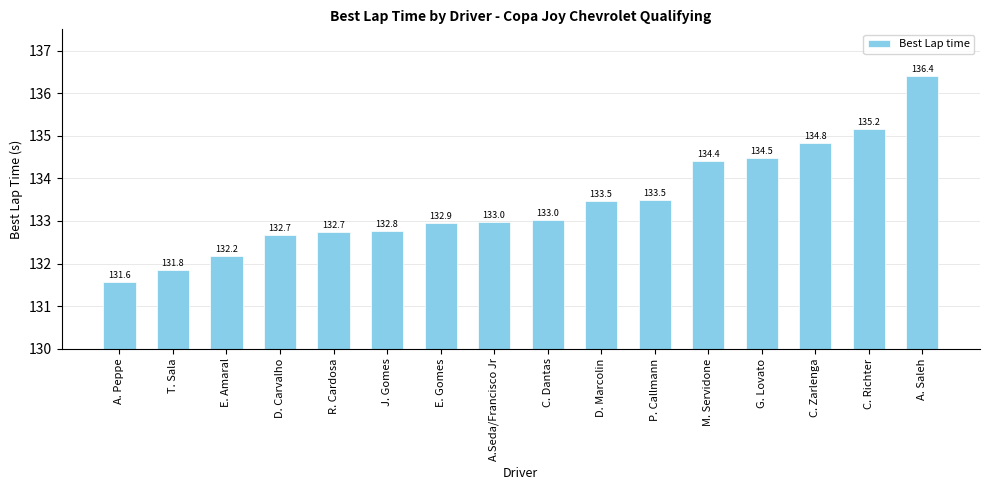

What is the average value?

133.4